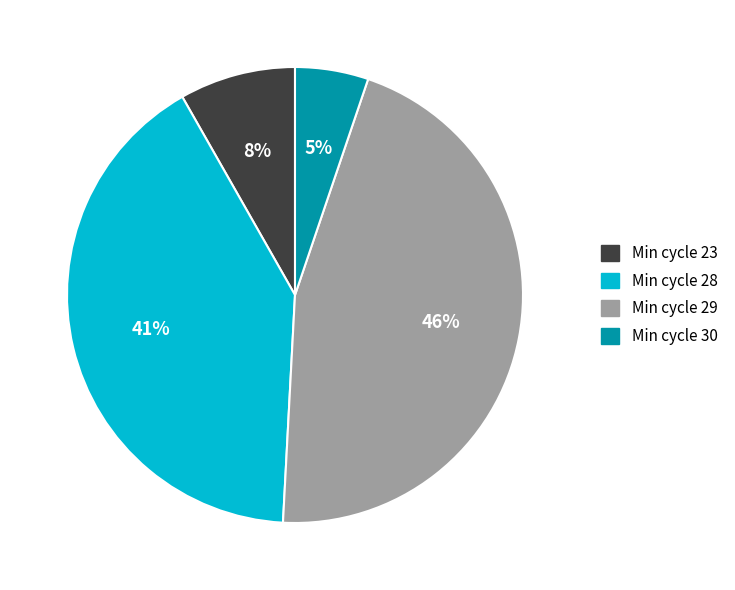

Count the number of slices in the pie.

4